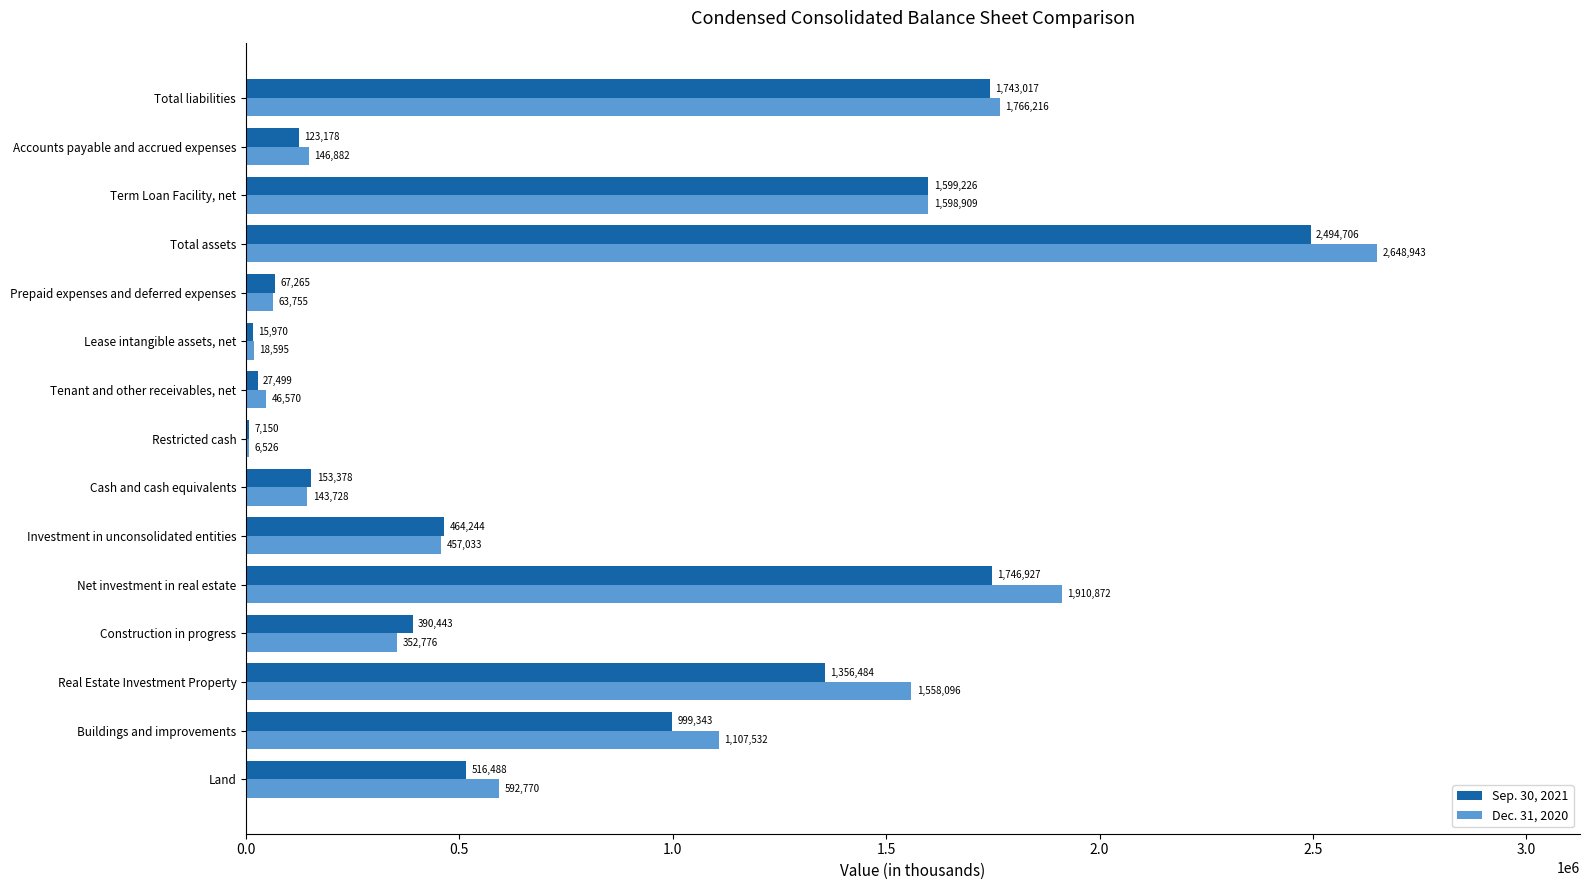

Which series changed the most between Tenant and other receivables, net and Prepaid expenses and deferred expenses?

Sep. 30, 2021